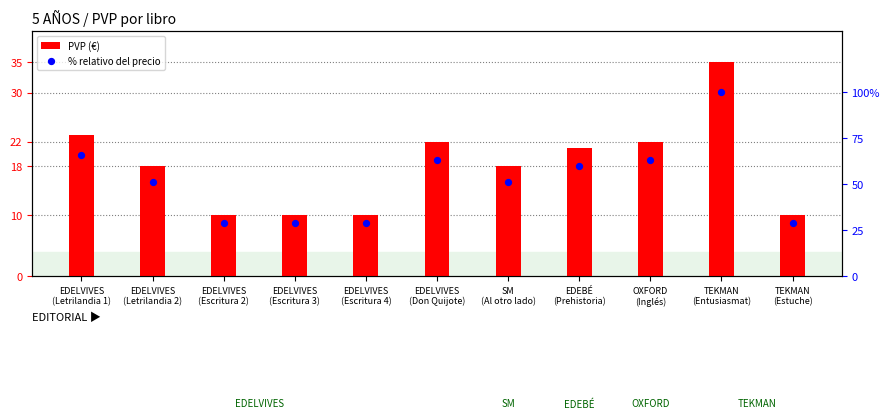

What are all the series names shown in the legend?

PVP (€), % relativo del precio